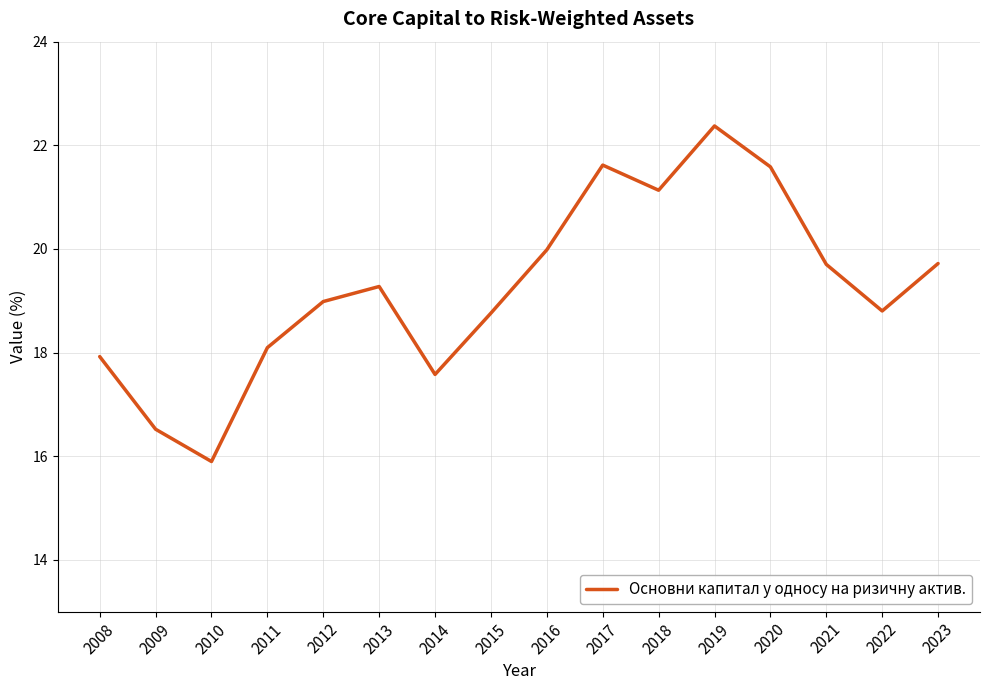

What is the sum of all values?

308.0